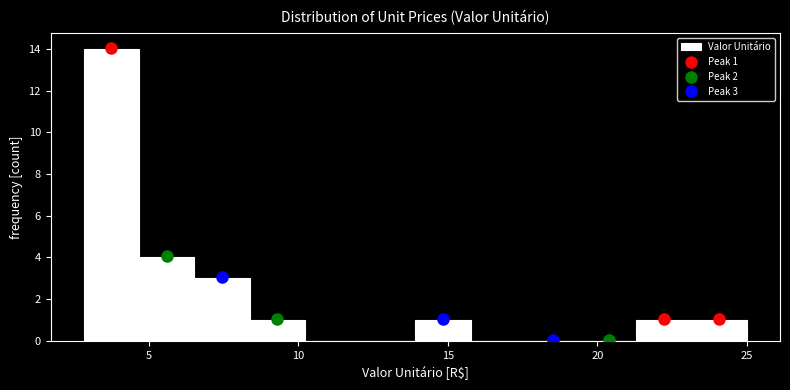

Around what value on the x-axis is the tallest bar? Give the approximate position of its centre, as read against the axis.

3.5